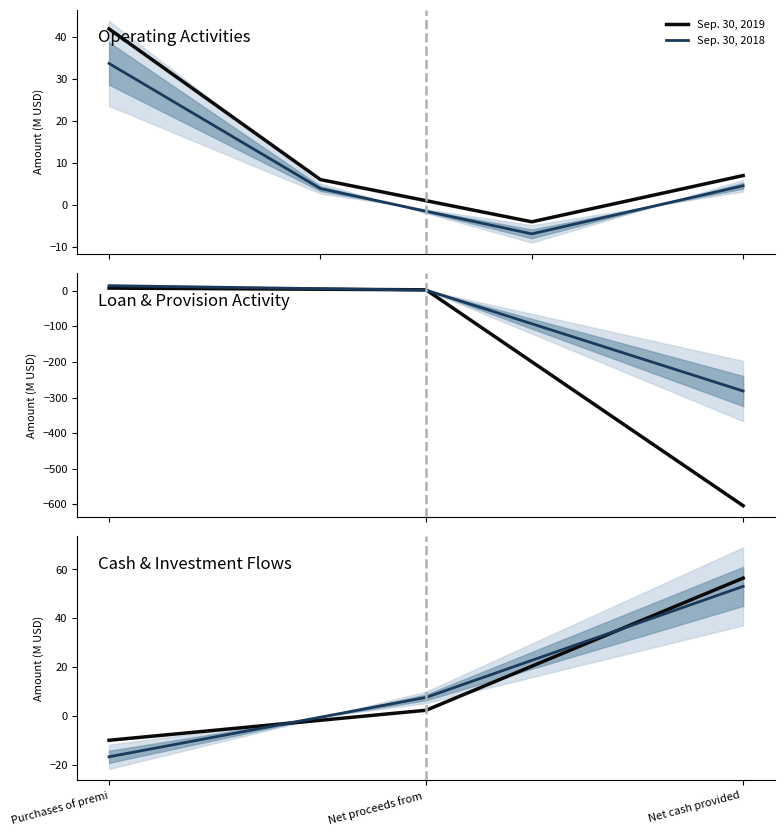

What is the label of the 1st point from the right?

Net cash provided 